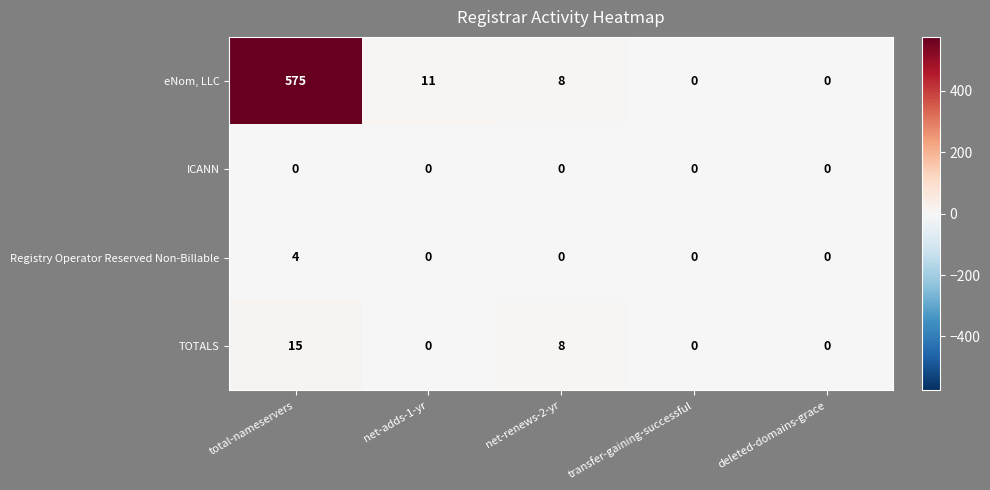

The value of ICANN at net-renews-2-yr is 0. True or false?

True